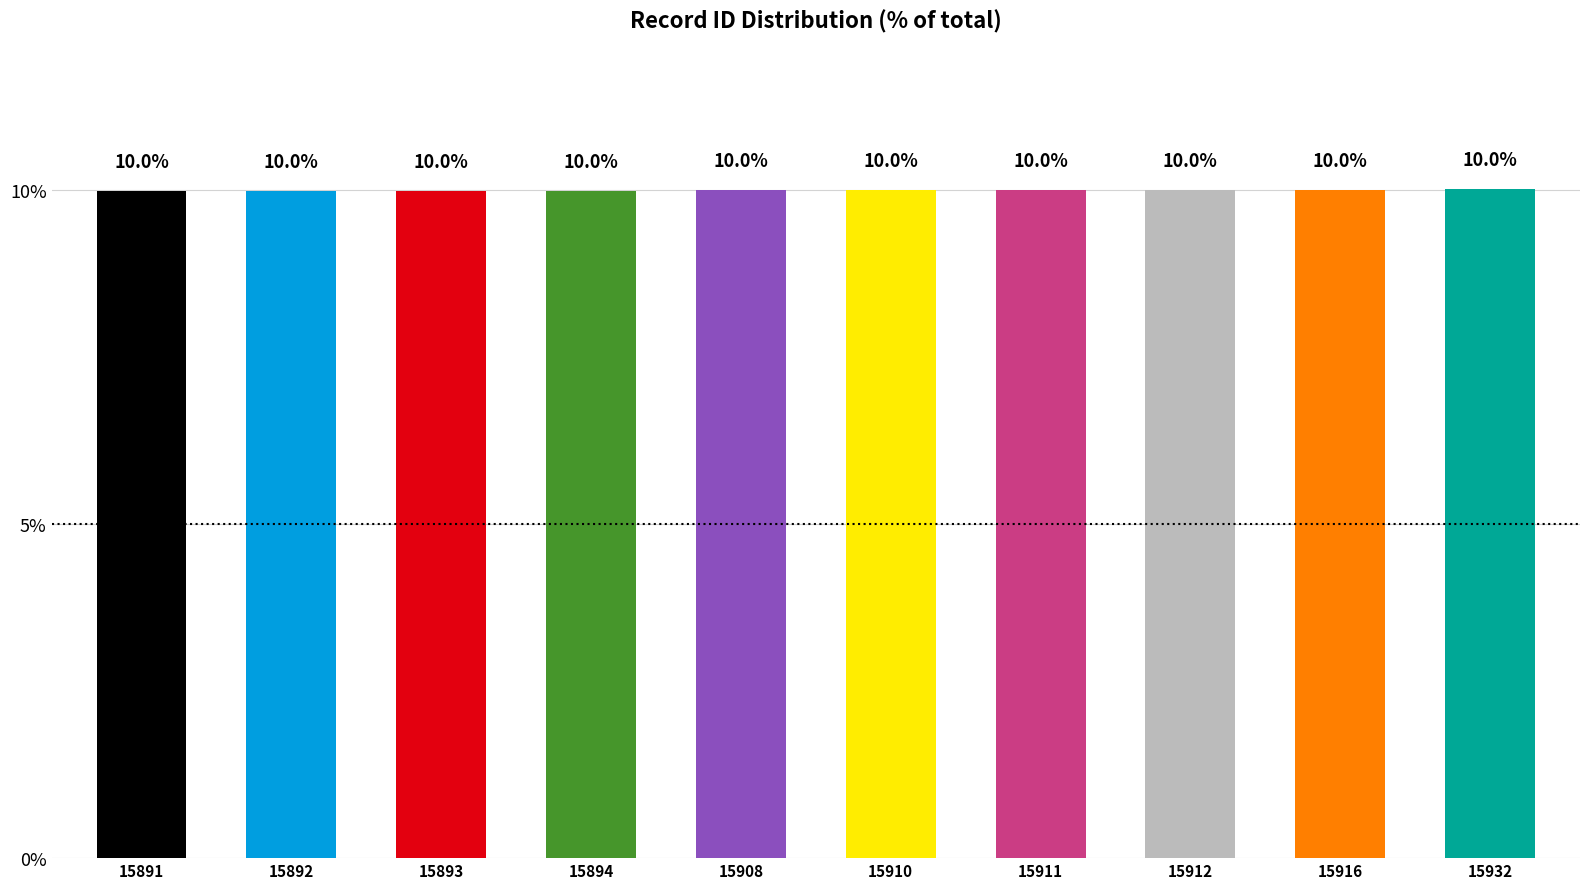

Where is the data nearest to the value 10?

15908